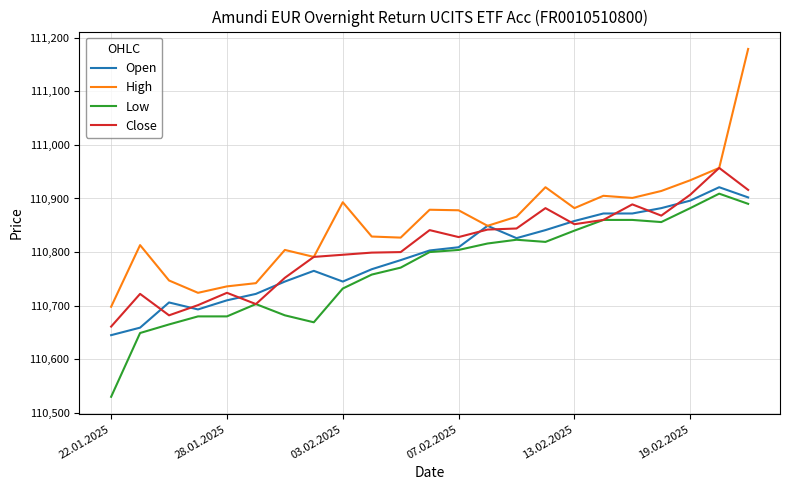

Which series has the largest total across all categories?

High